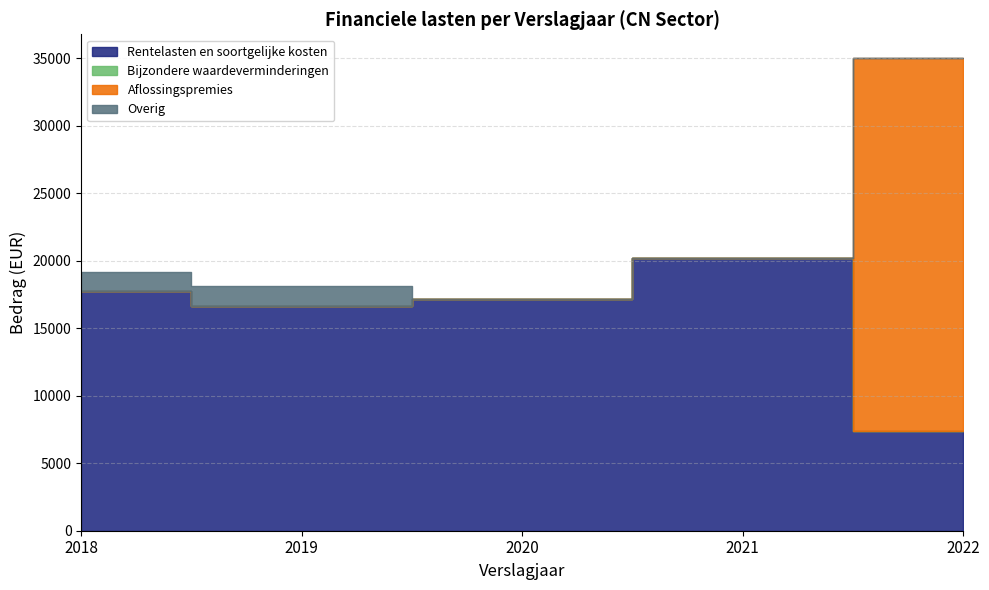

At which category is the sum across all series the highest?

2022